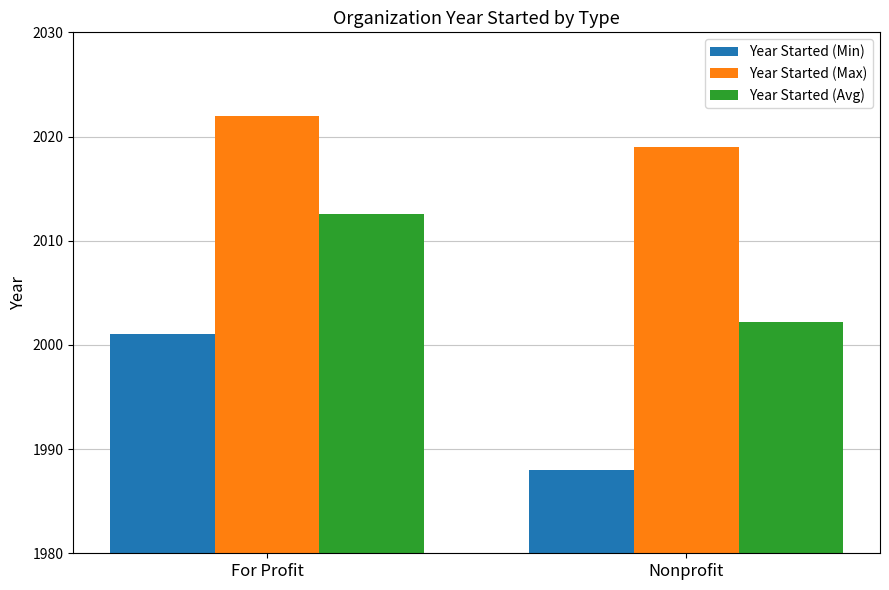

The Year Started (Min) series shows 1988.0 at Nonprofit. True or false?

True